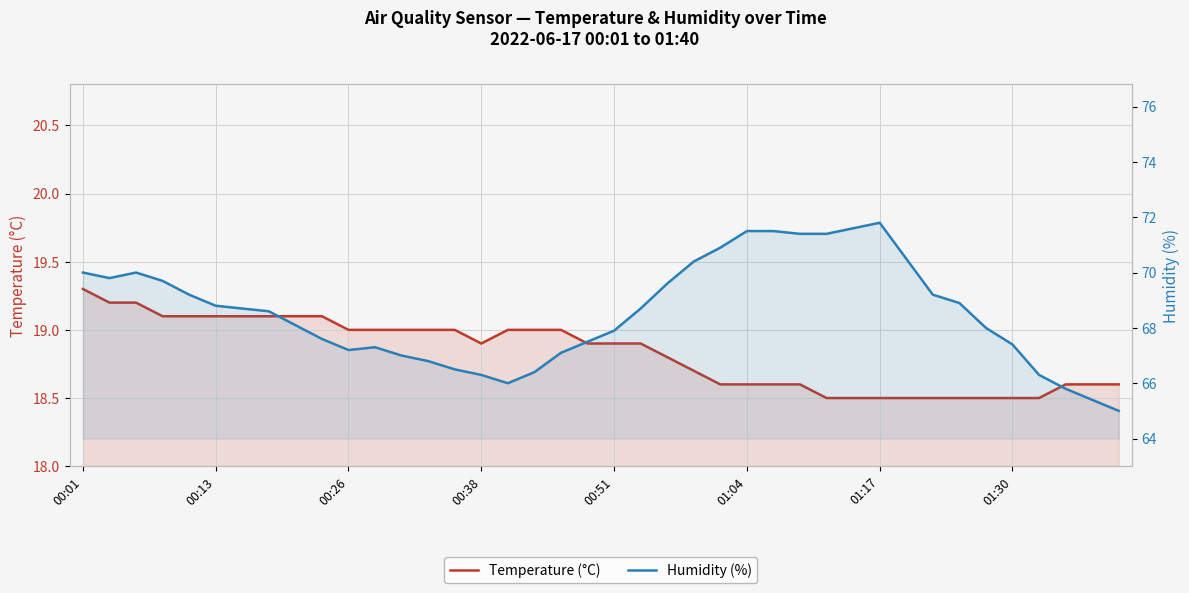

True or false: Humidity (%) and Temperature (°C) cross at least once.

False